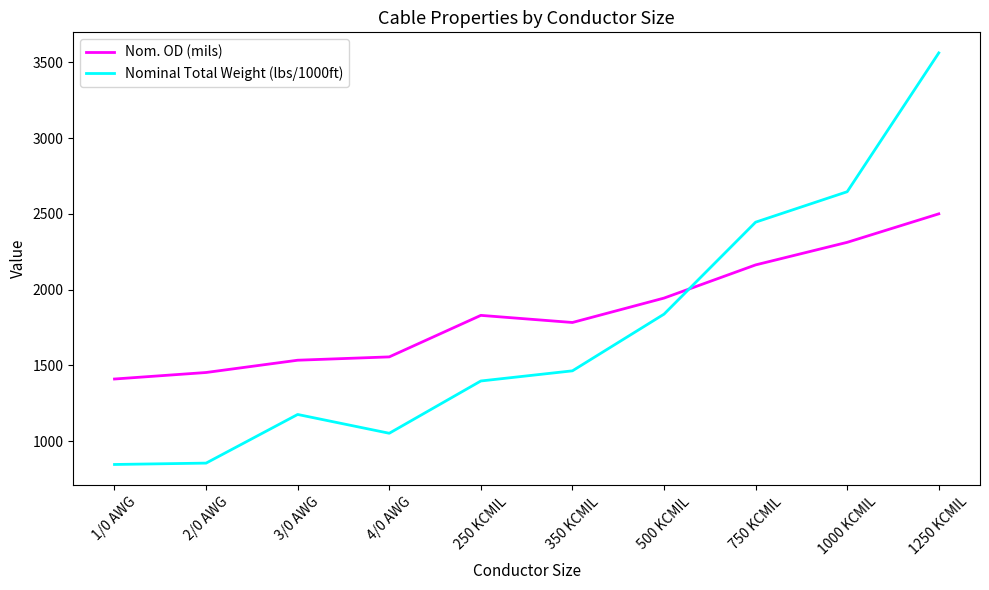

Where do Nom. OD (mils) and Nominal Total Weight (lbs/1000ft) first cross each other?

500 KCMIL and 750 KCMIL